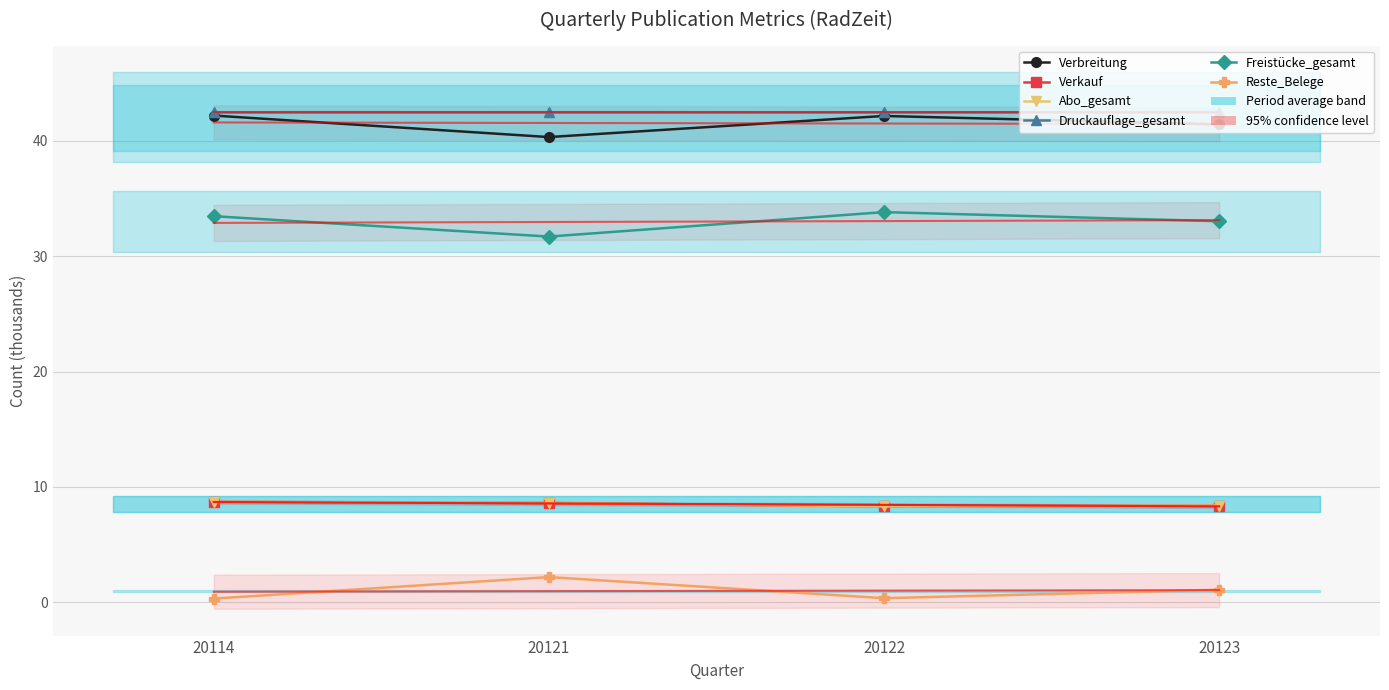

Which category has the highest value across all series?

20114